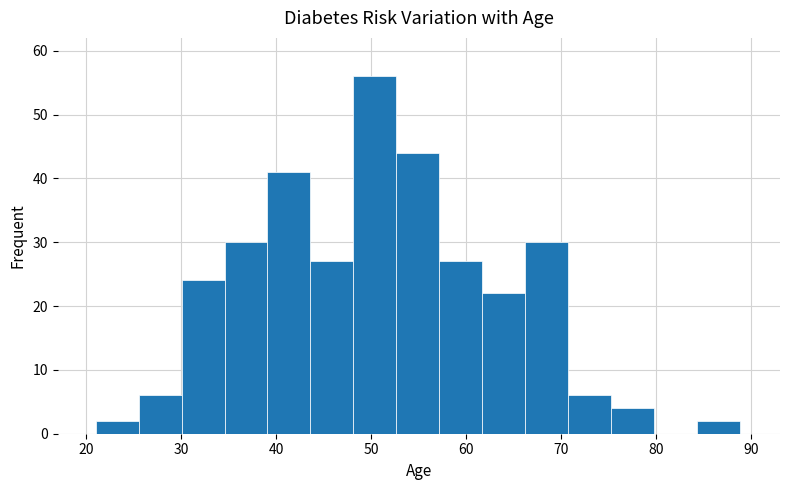

Reading left to right, list every bar in this chart as the range it spans on the x-axis followed by its height. Neither the bar edges nor the heights are printed on the chart, so give them approximately, as read against the axes.

21 to 26: 2
26 to 30: 6
30 to 35: 24
35 to 39: 30
39 to 44: 41
44 to 48: 27
48 to 53: 56
53 to 57: 44
57 to 62: 27
62 to 66: 22
66 to 71: 30
71 to 75: 6
75 to 80: 4
80 to 84: 0
84 to 89: 2